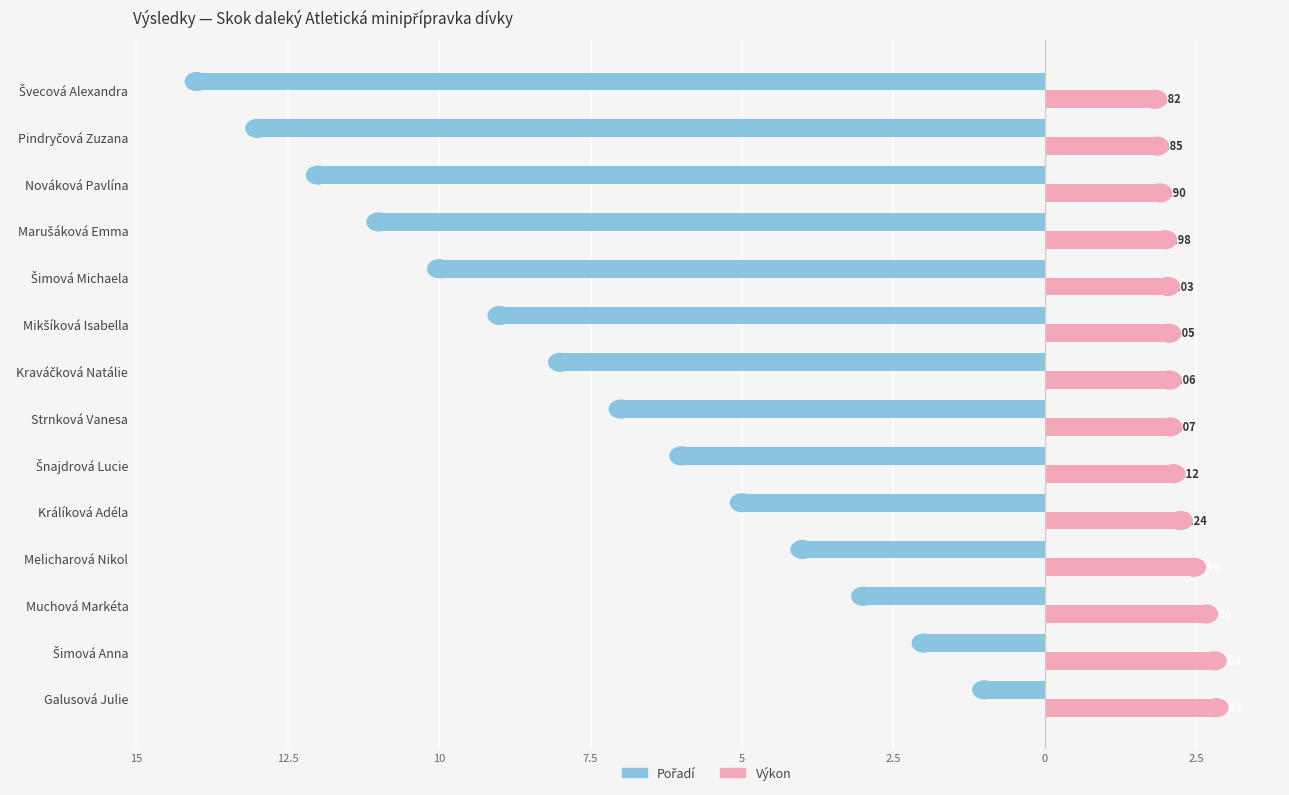

Rank the series by their maximum value, from lowest to highest.

Pořadí, Výkon